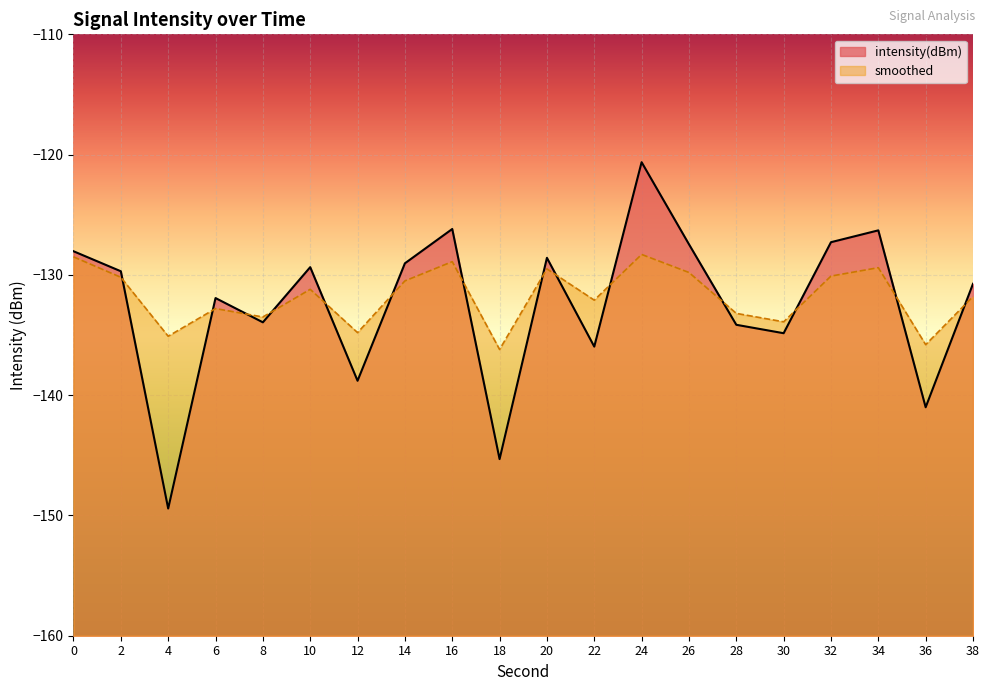

What is the sum of all smoothed values?

-2635.6